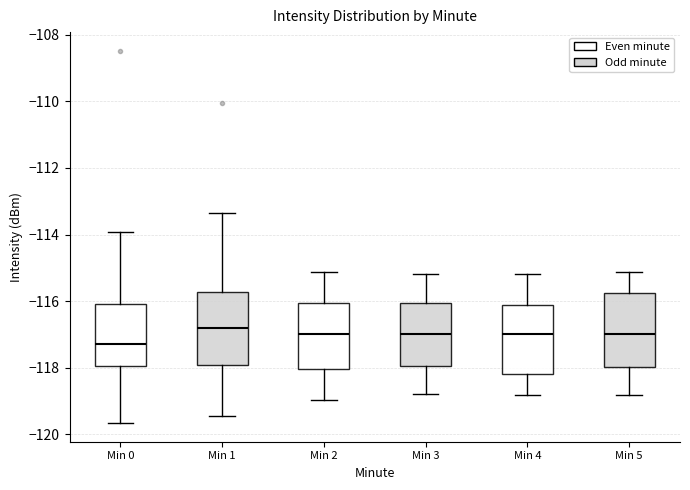

Reading left to right, transcribe this box plot: for each box, give where its median line is, the range the box spans, and where its two whiskers end, as read against the y-axis. The values are not printed on the chart, so give them approximately, as read against the axis.

Min 0: median -117.2, box -118.0 to -116.2, whiskers -119.6 to -114.0
Min 1: median -116.8, box -118.0 to -115.8, whiskers -119.4 to -113.4
Min 2: median -117.0, box -118.0 to -116.0, whiskers -119.0 to -115.2
Min 3: median -117.0, box -118.0 to -116.0, whiskers -118.8 to -115.2
Min 4: median -117.0, box -118.2 to -116.2, whiskers -118.8 to -115.2
Min 5: median -117.0, box -118.0 to -115.8, whiskers -118.8 to -115.2